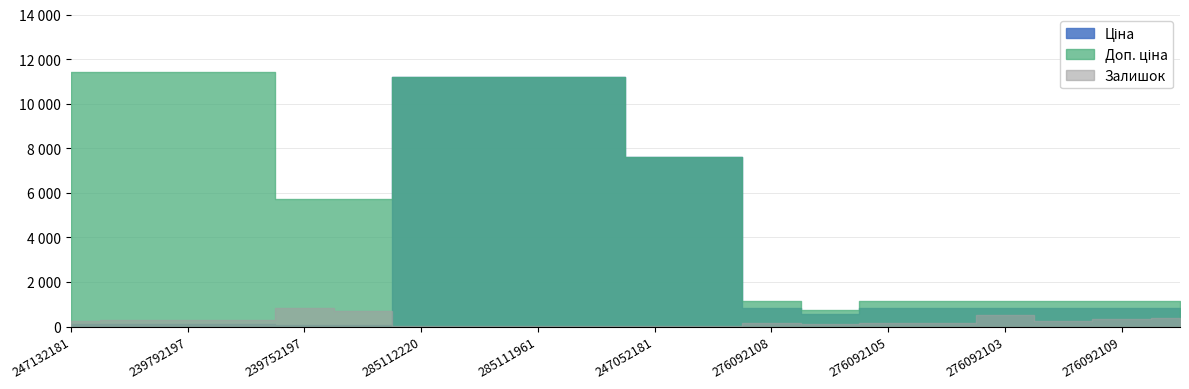

Reading left to right, list all the values displayed in this chart.

Ціна: 114.1	114.1	114.1	114.1	57.0	57.0	11188.2	11188.2	11188.2	11188.2	7596.5	7596.5	848.4	551.5	848.4	848.4	848.4	848.4	848.4	848.4
Доп. ціна: 11410.0	11410.0	11410.0	11410.0	5705.0	5705.0	11188.2	11188.2	11188.2	11188.2	7596.5	7596.5	1149.7	747.0	1149.7	1149.7	1149.7	1149.7	1149.7	1149.7
Залишок: 260.0	290.0	289.0	290.0	845.0	683.0	17.0	17.0	17.0	15.0	20.0	21.0	145.0	107.0	151.0	167.0	500.0	269.0	323.0	362.0